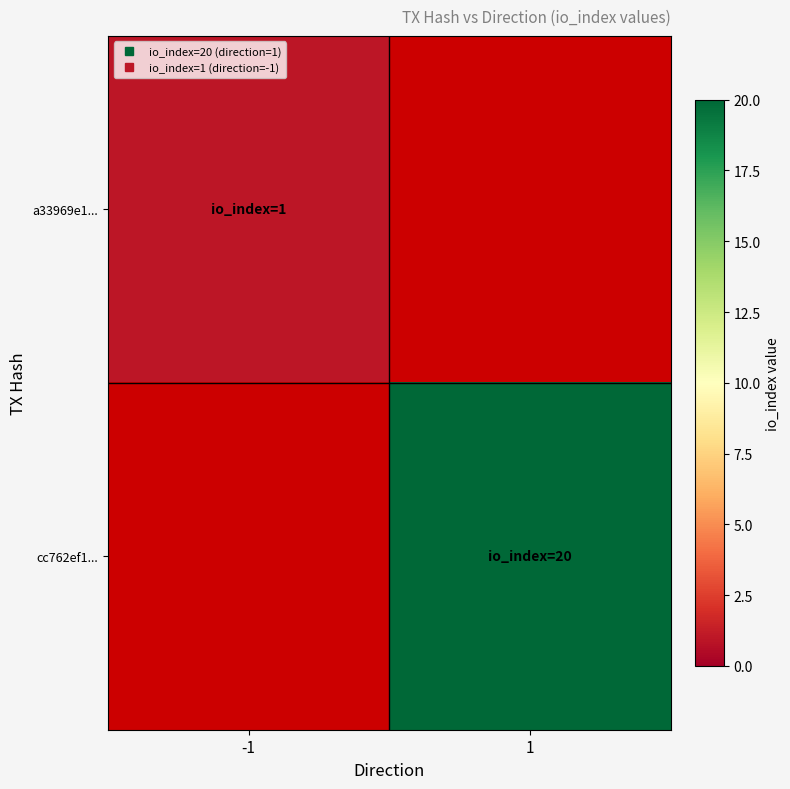

The cc762ef1... series shows 12.4 at 1. True or false?

False